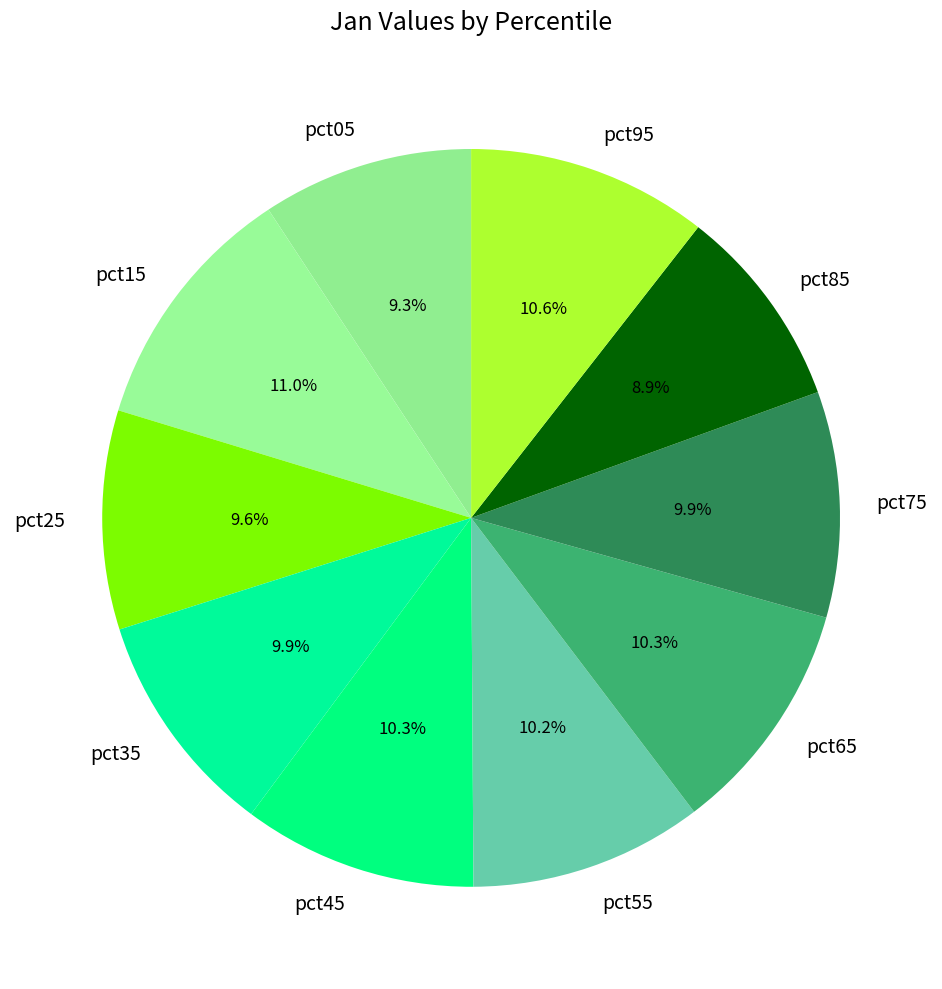

Does any single category account for the majority?

No